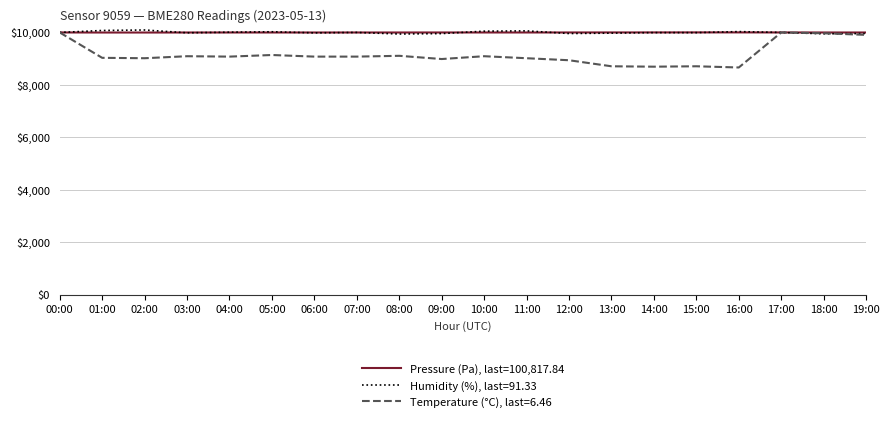

What is the total value across all series at 06:00?

29062.5